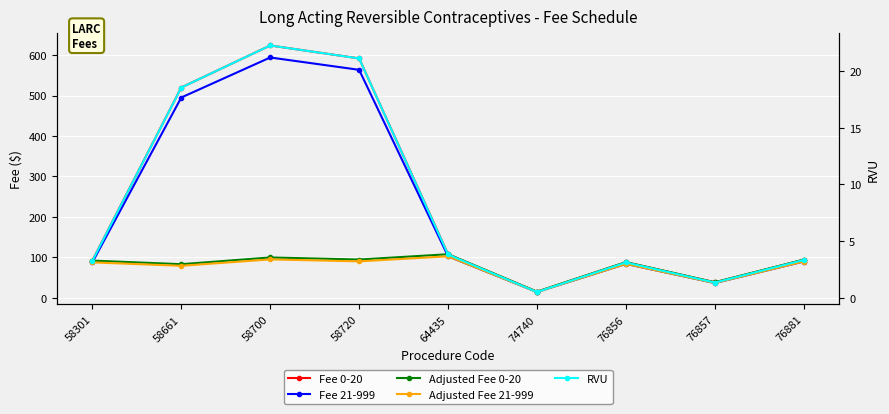

Between 76881 and 58700, which is larger?

58700